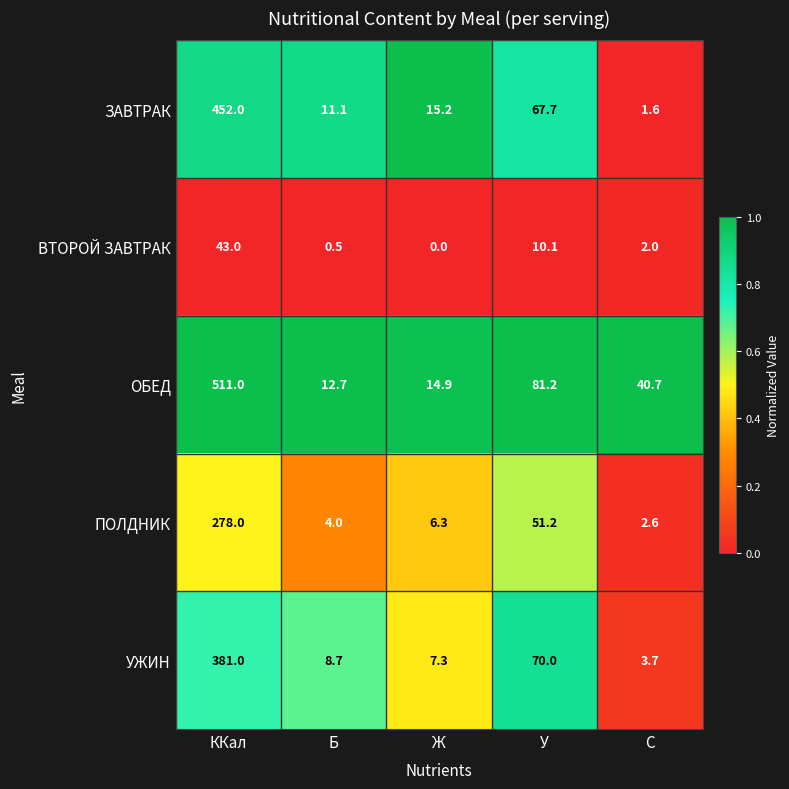

Reading right to left, list all the values displayed in this chart.

ЗАВТРАК: C=1.6	У=67.7	Ж=15.2	Б=11.1	ККал=452.0
ВТОРОЙ ЗАВТРАК: C=2.0	У=10.1	Ж=0.0	Б=0.5	ККал=43.0
ОБЕД: C=40.7	У=81.2	Ж=14.9	Б=12.7	ККал=511.0
ПОЛДНИК: C=2.6	У=51.2	Ж=6.3	Б=4.0	ККал=278.0
УЖИН: C=3.7	У=70.0	Ж=7.3	Б=8.7	ККал=381.0